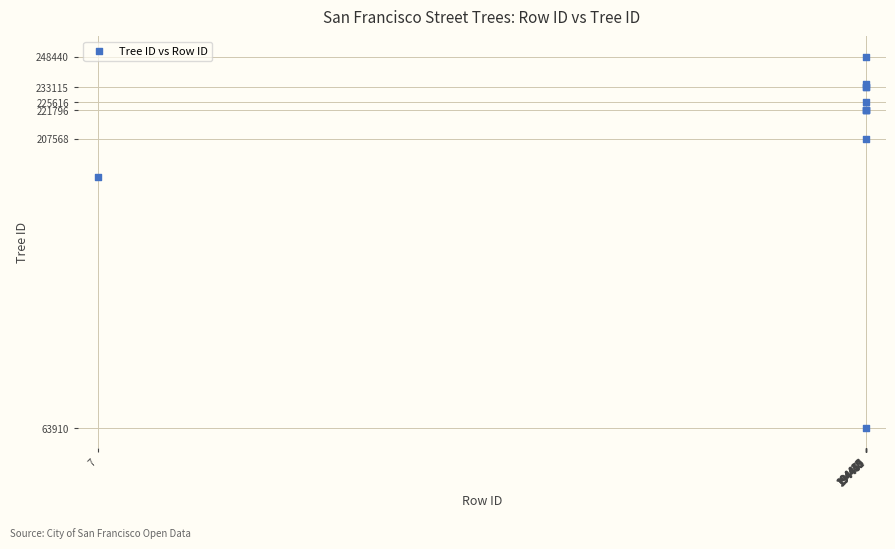

What Y value in the scatter plot is closest to 156175?

188479